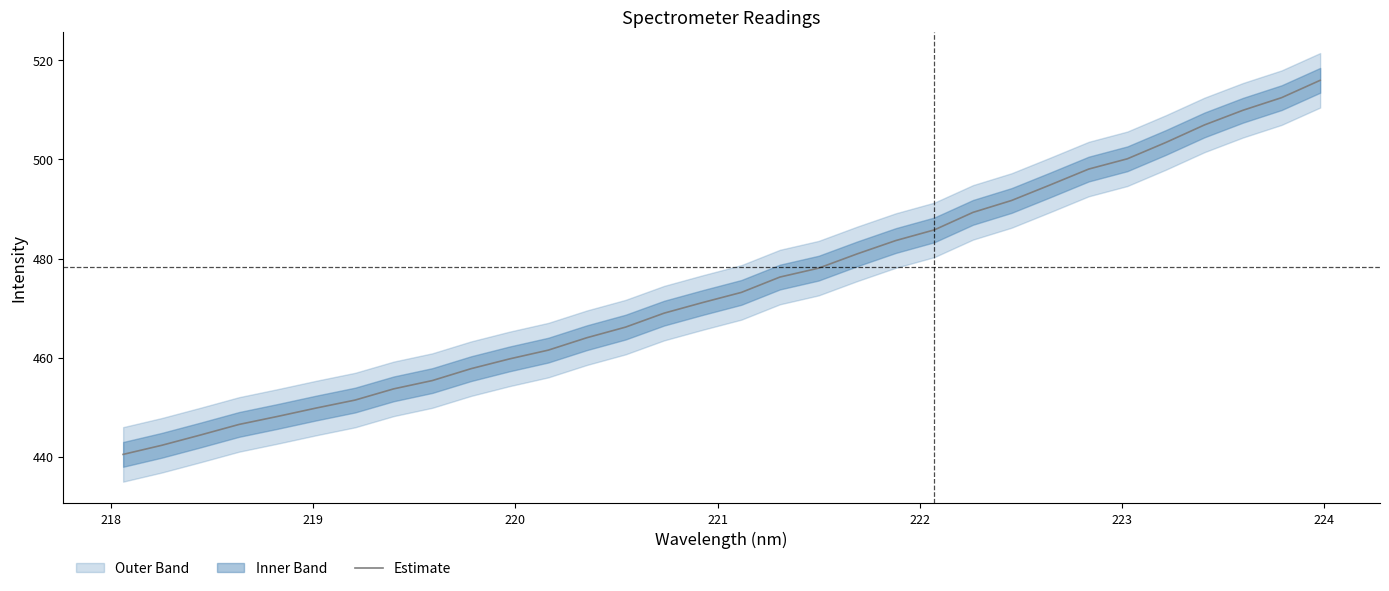

What is the lowest value of the Estimate series?

440.5